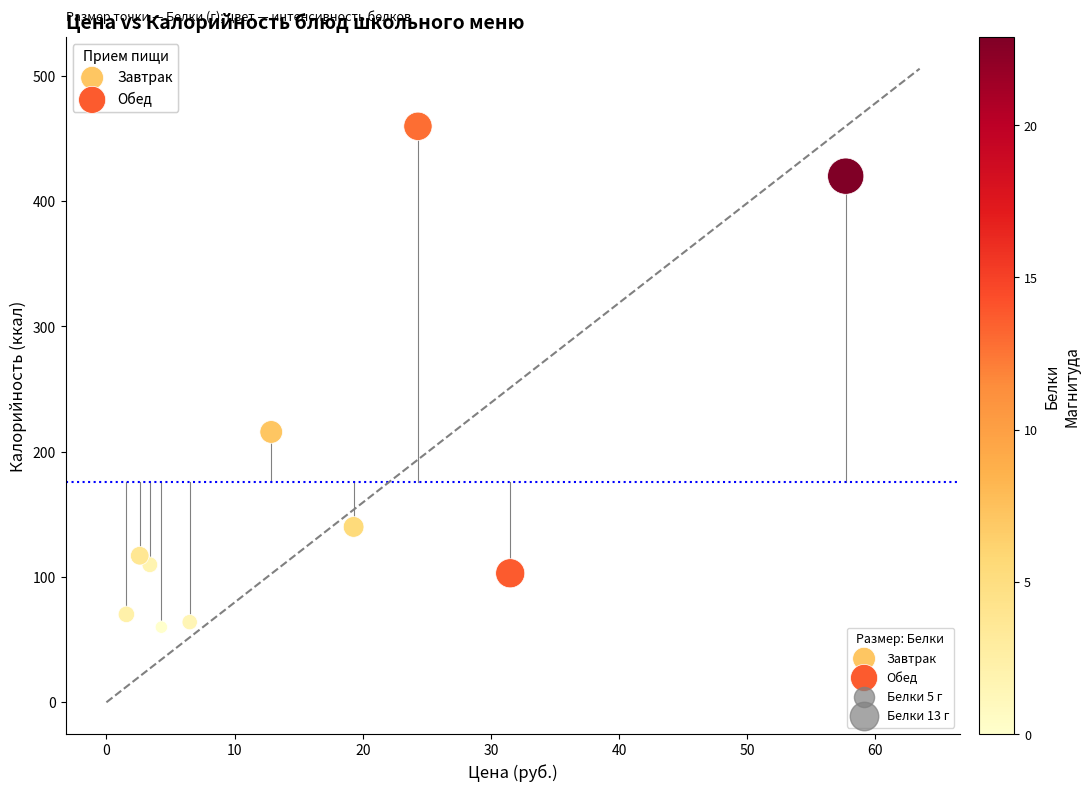

Which series has the widest spread of Y values?

Завтрак